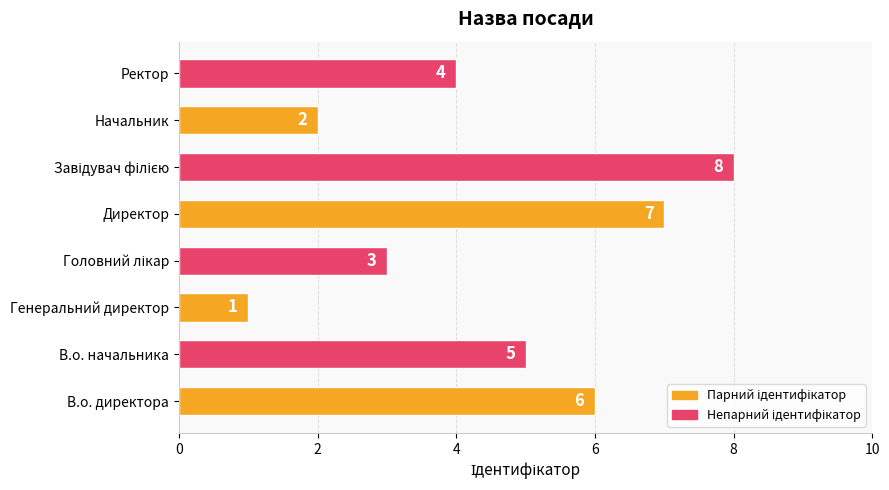

What is the ratio of the value at Директор to the value at Генеральний директор?

7.0